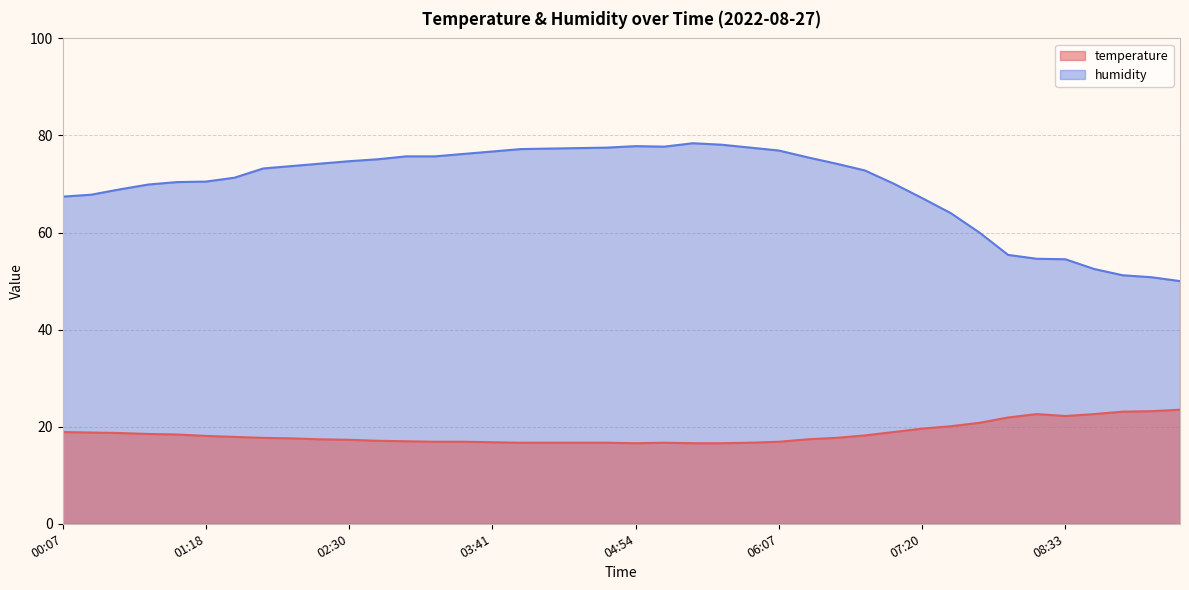

What are all the series names shown in the legend?

temperature, humidity